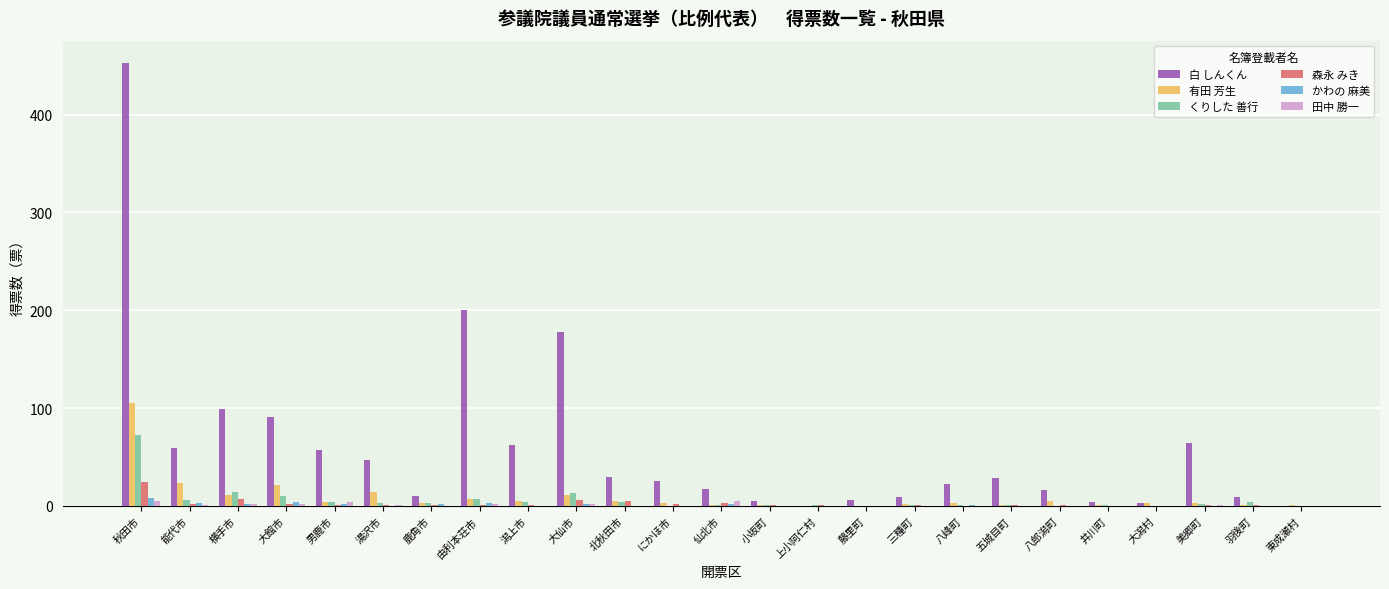

At which category is the sum across all series the highest?

秋田市